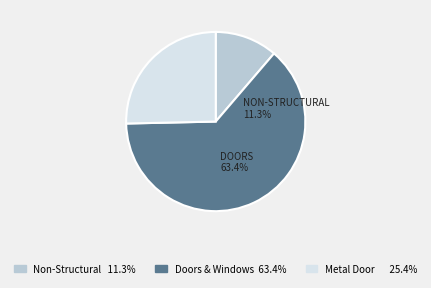

Does Metal Door Supply account for over 50% of the chart?

No